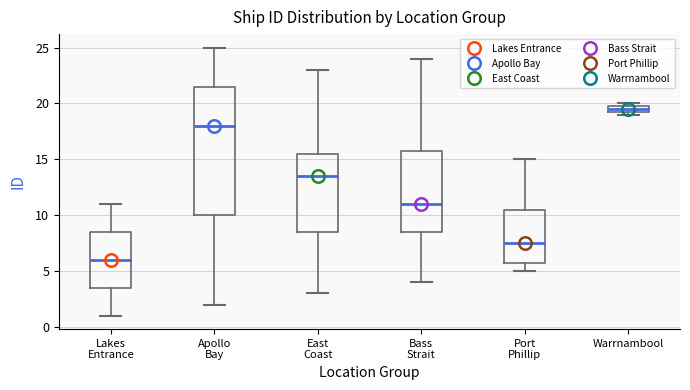

Which box's median line is the highest?

Warrnambool